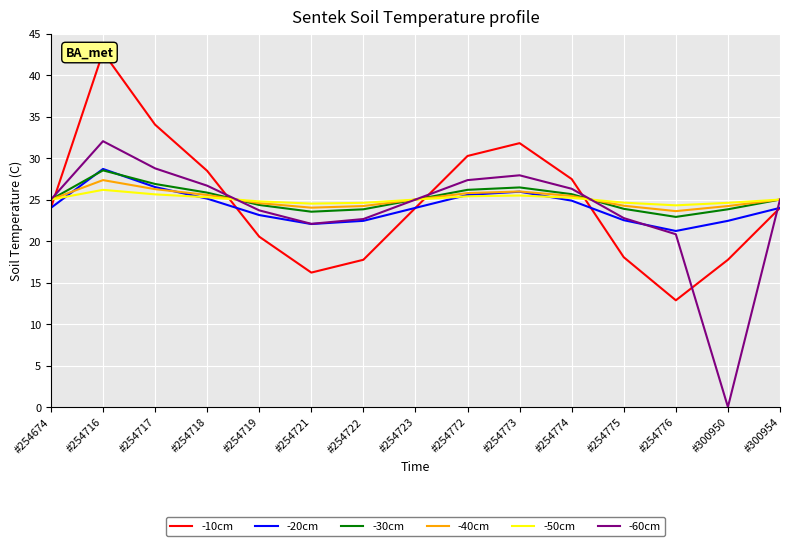

What is the value of the -20cm point at the 5th from the left?

23.1